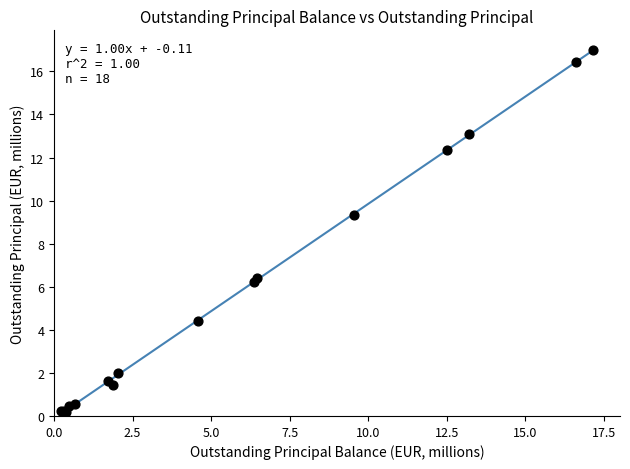

What Y value in the scatter plot is closest to 8?

9.3